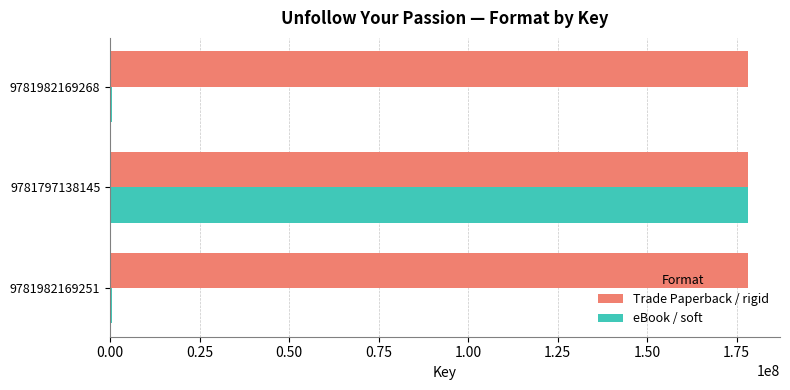

What are all the series names shown in the legend?

Trade Paperback / rigid, eBook / soft